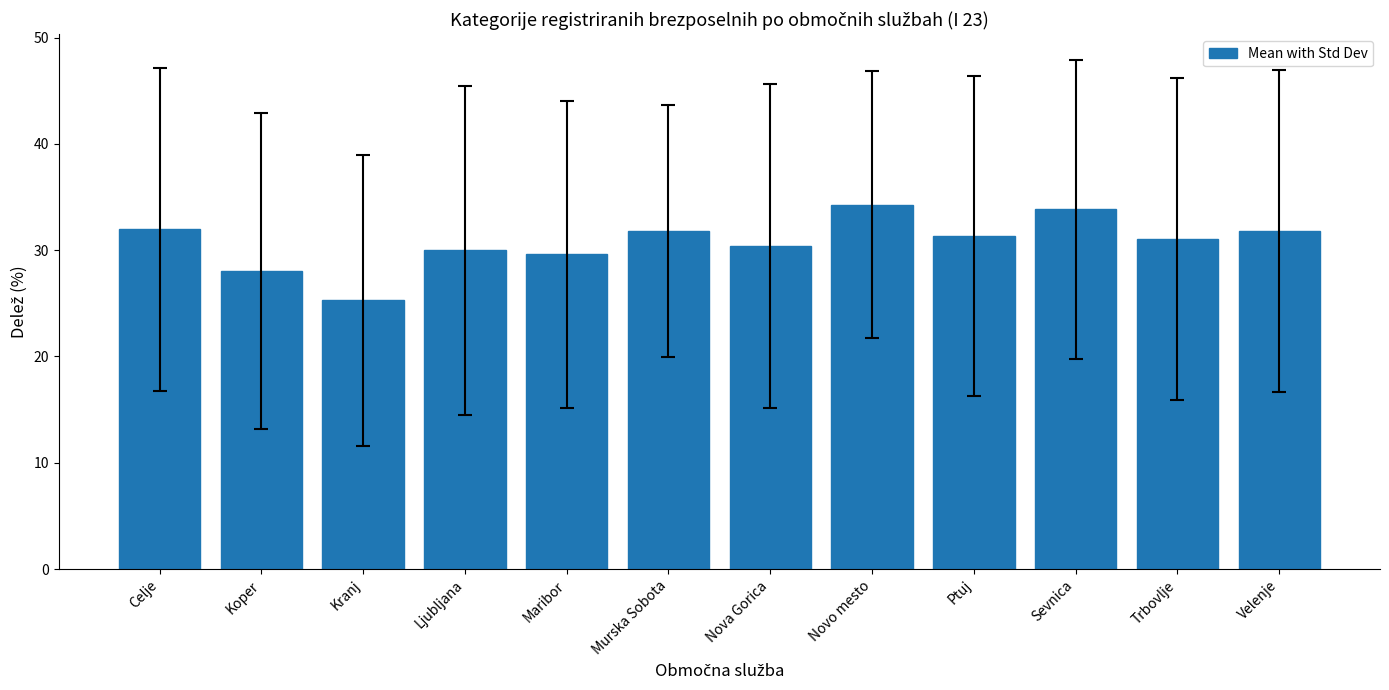

At which category does the chart reach its minimum across all series?

Kranj